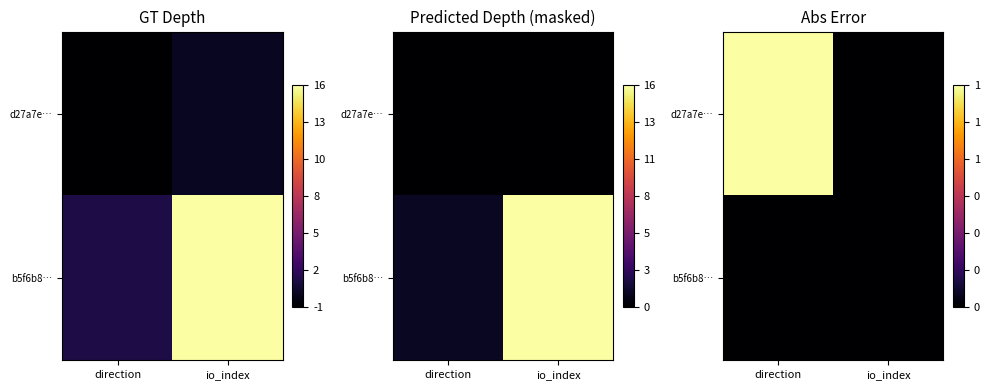

What is the difference between the maximum and minimum values in the d27a7e… series?

1